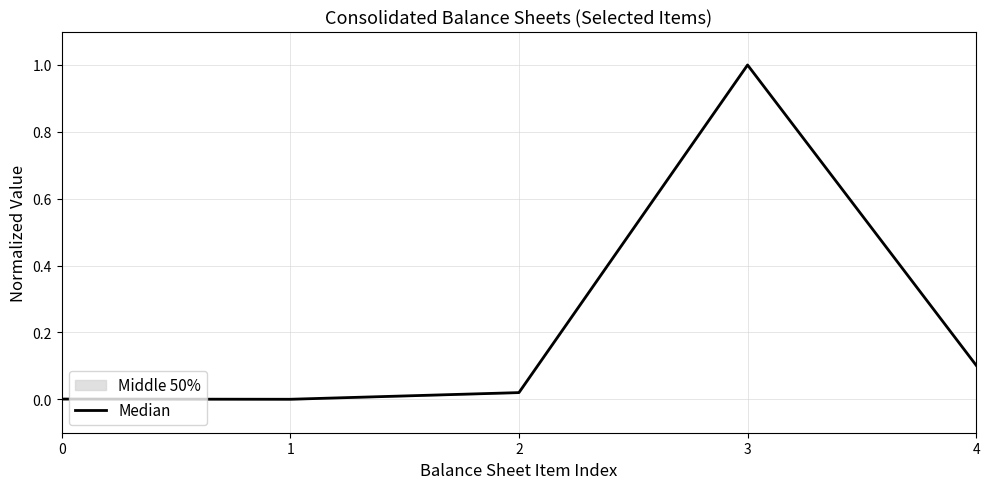

Which has a higher value, 0 or 3?

3